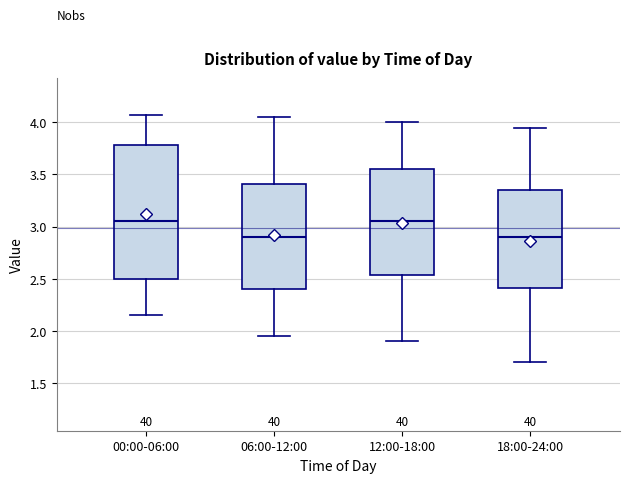

Reading left to right, read every box against the y-axis: the position of its median line, the range the box covers, and the ends of its whiskers. The values are not printed on the chart, so give them approximately, as read against the axis.

00:00-06:00: median 3.05, box 2.50 to 3.80, whiskers 2.15 to 4.05
06:00-12:00: median 2.90, box 2.40 to 3.40, whiskers 1.95 to 4.05
12:00-18:00: median 3.05, box 2.55 to 3.55, whiskers 1.90 to 4.00
18:00-24:00: median 2.90, box 2.40 to 3.35, whiskers 1.70 to 3.95